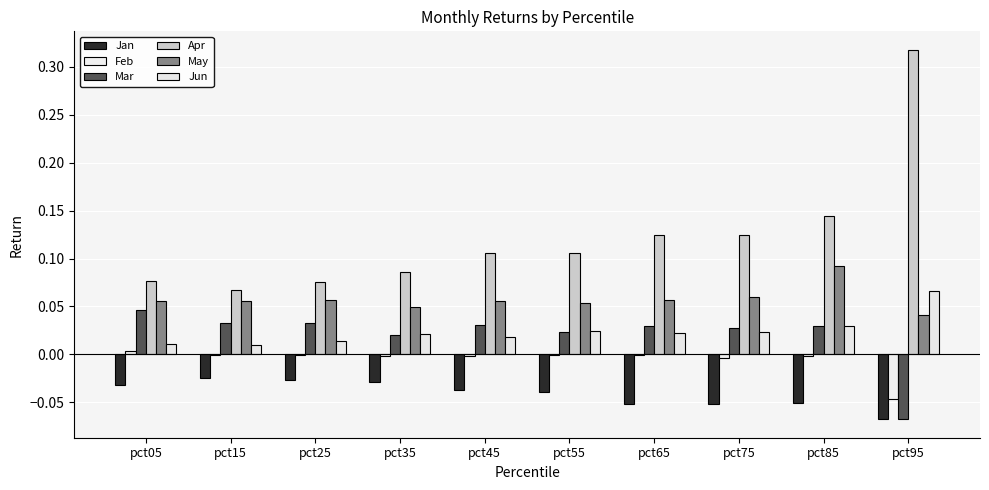

Does the chart contain stacked bars?

No